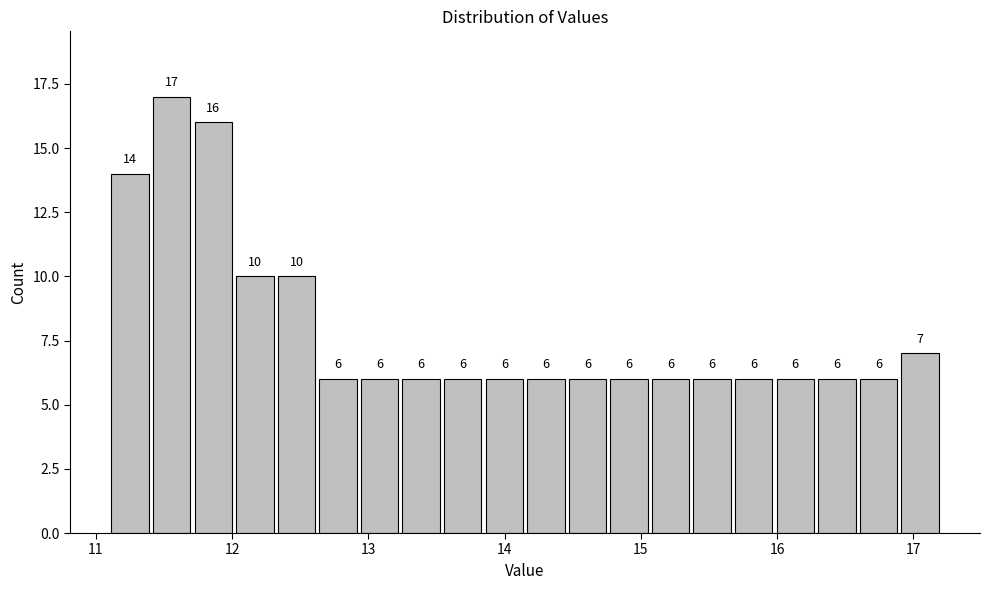

Read against the x-axis, roughly where is the centre of the tallest bar?

11.6